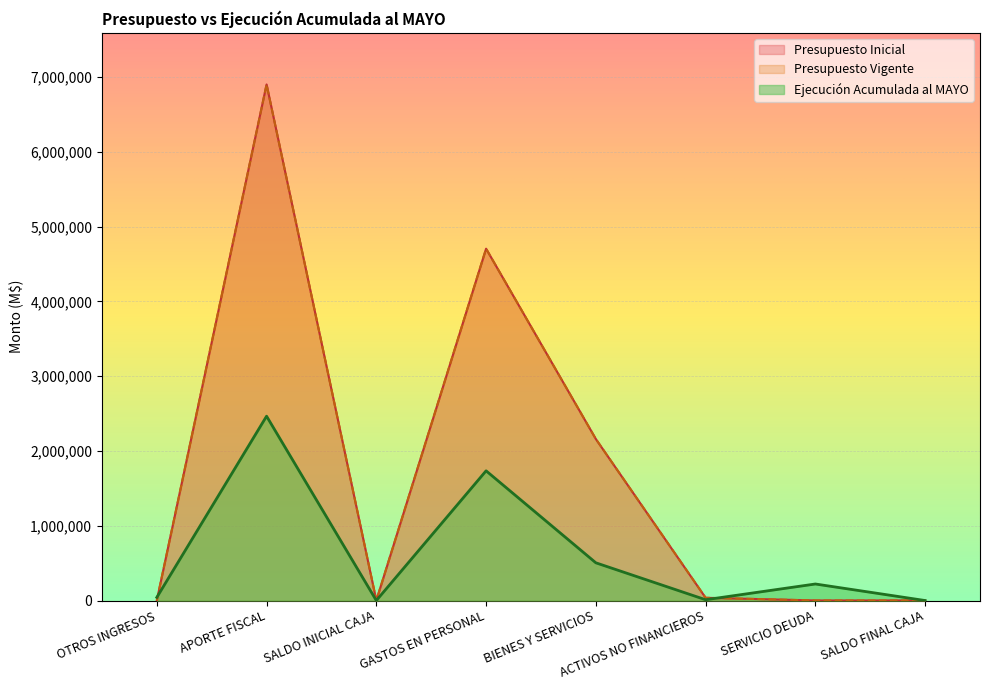

How many intersections are there between Presupuesto Vigente and Ejecución Acumulada al MAYO?

3